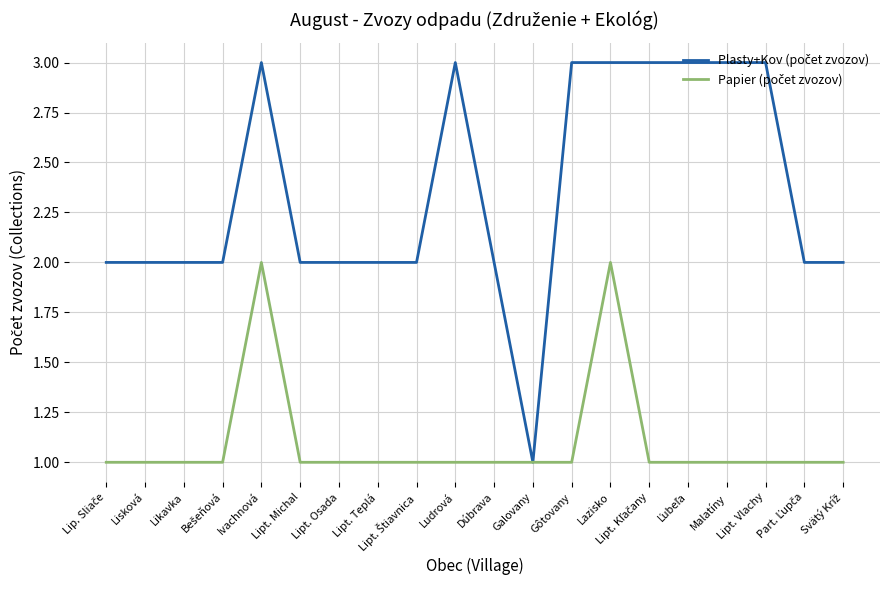

Count the number of data series in this chart.

2